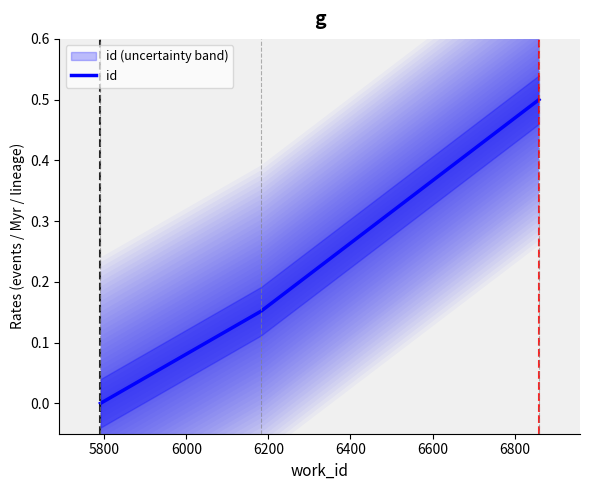

How many lines are shown in the chart?

1